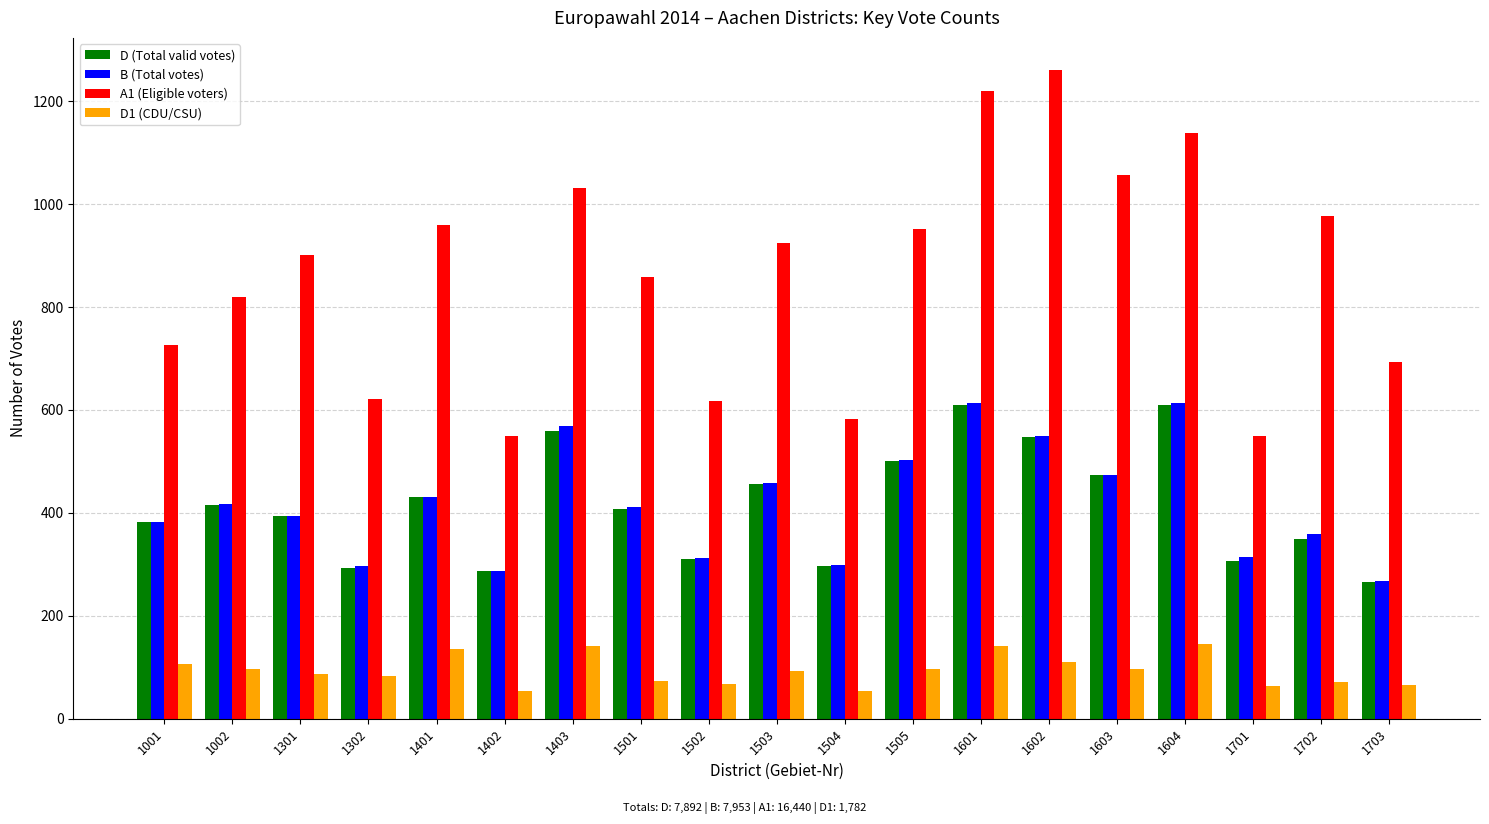

What value does the D (Total valid votes) series have at 1702?

350